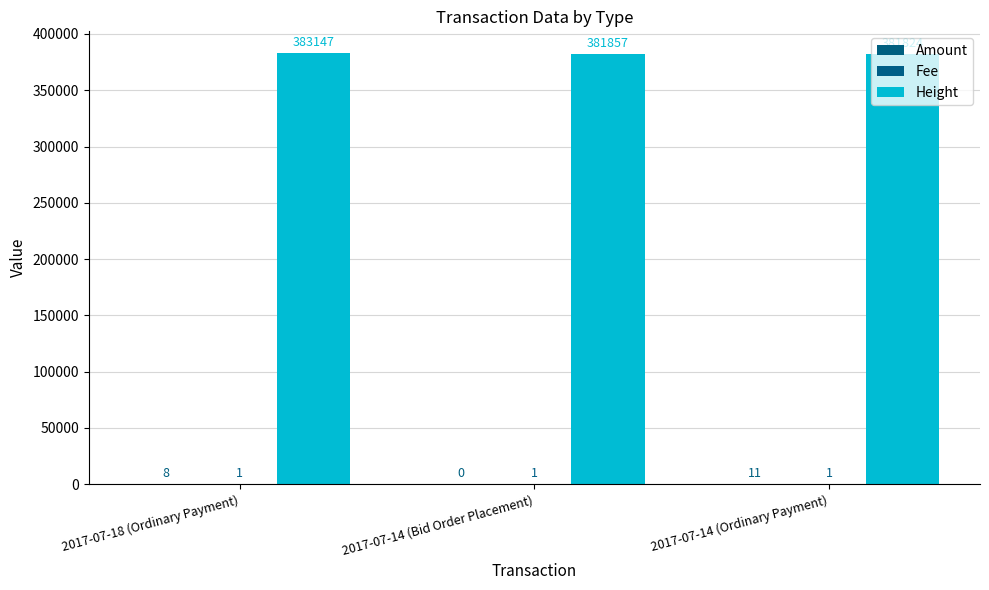

How many series are shown in this chart?

3